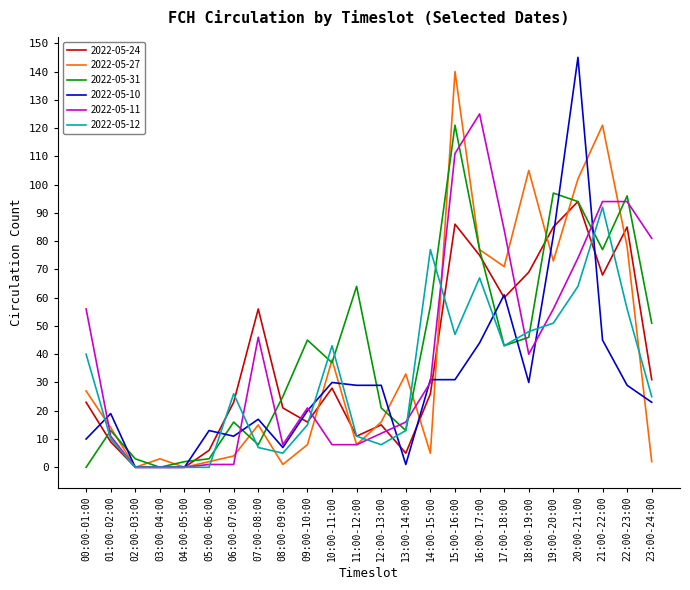

How many lines are shown in the chart?

6